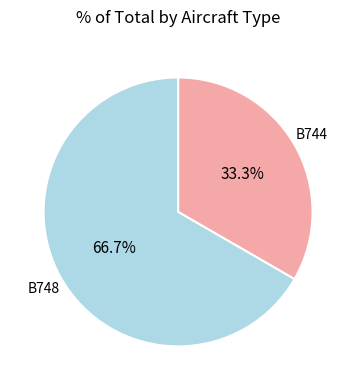

Count the number of slices in the pie.

2